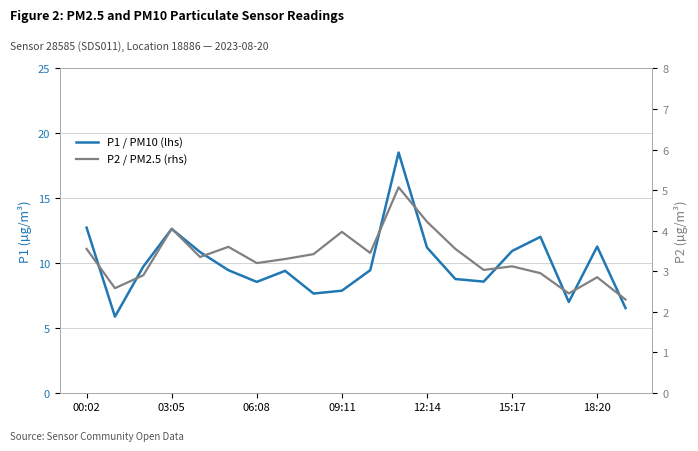

What is the difference between the maximum and minimum values in the P1 / PM10 (lhs) series?

12.6